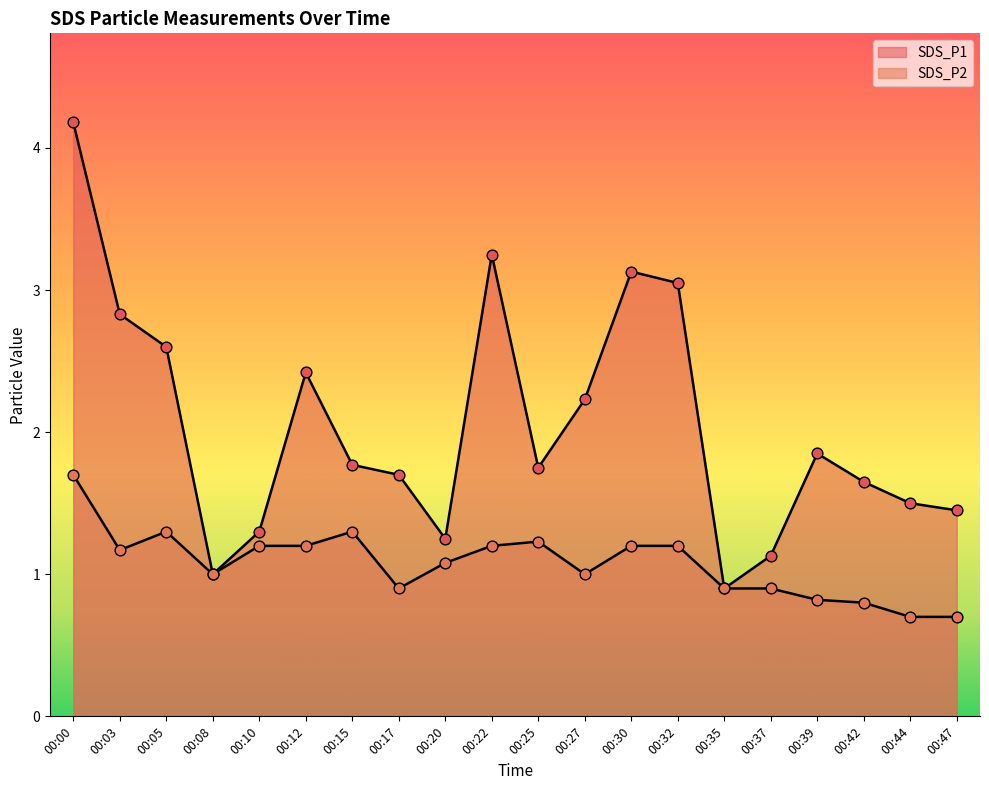

Is the value of SDS_P2 at 00:44 greater than the value of SDS_P1 at 00:39?

No